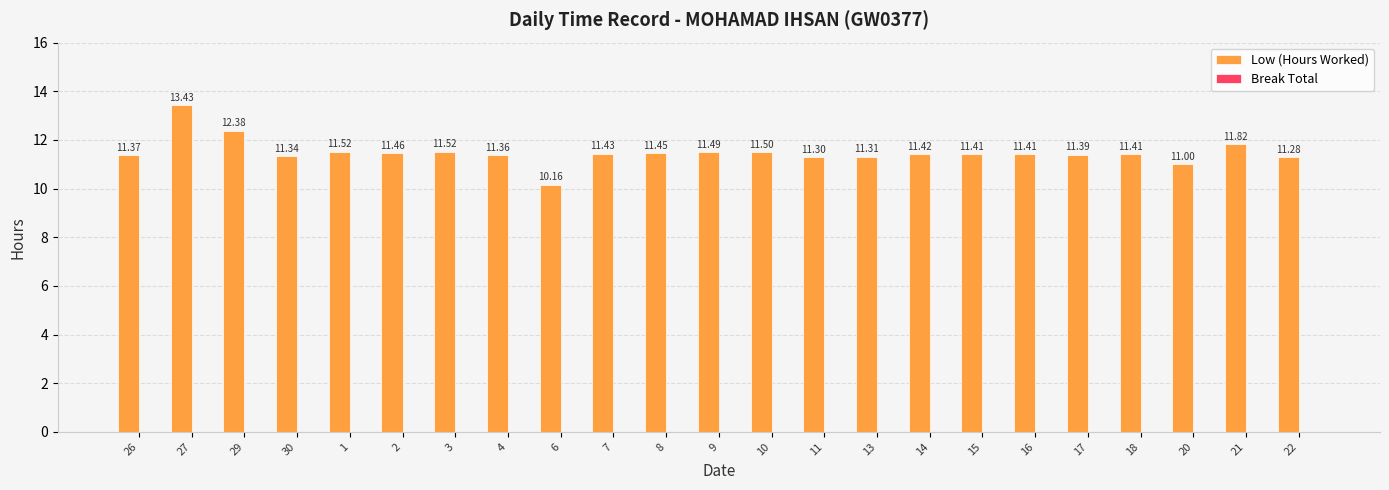

What is the average value?

11.5